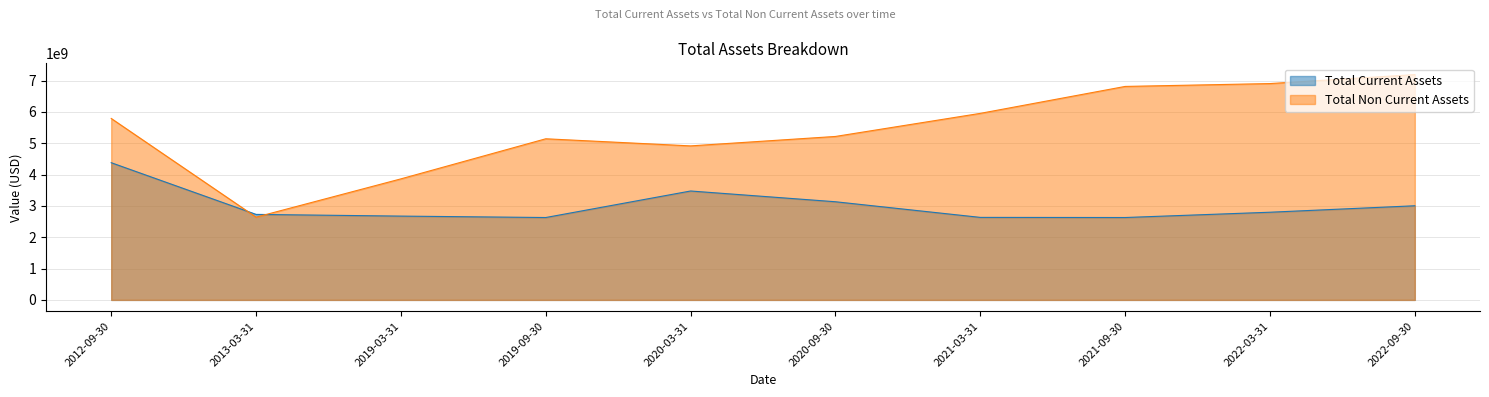

True or false: Total Non Current Assets has more than 1 points higher than both neighbors.

False